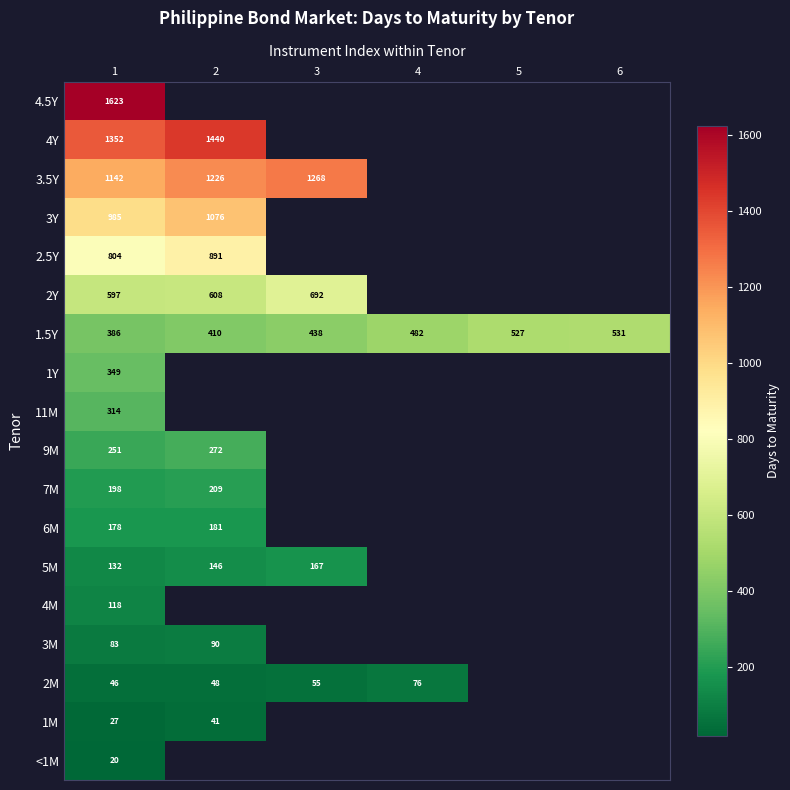

What is the sum of the 2M values at 2 and 1?

94